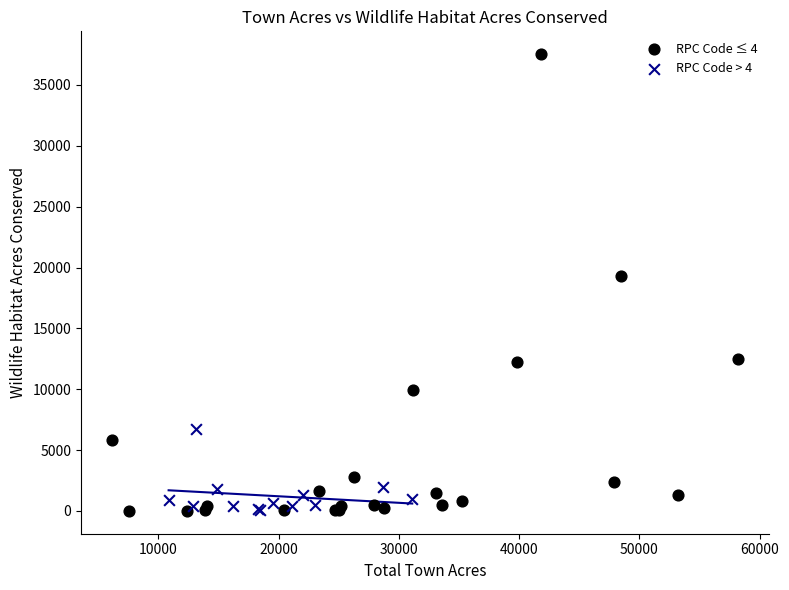

Which series reaches the maximum Y coordinate?

RPC Code ≤ 4